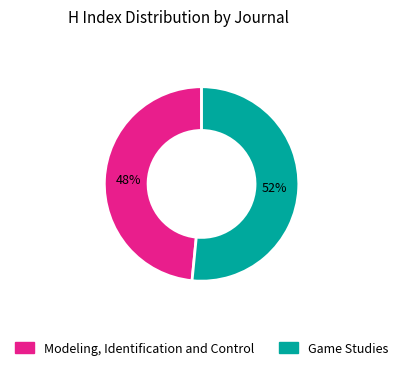

Combined, do Game Studies and Modeling, Identification and Control account for over 50%?

Yes